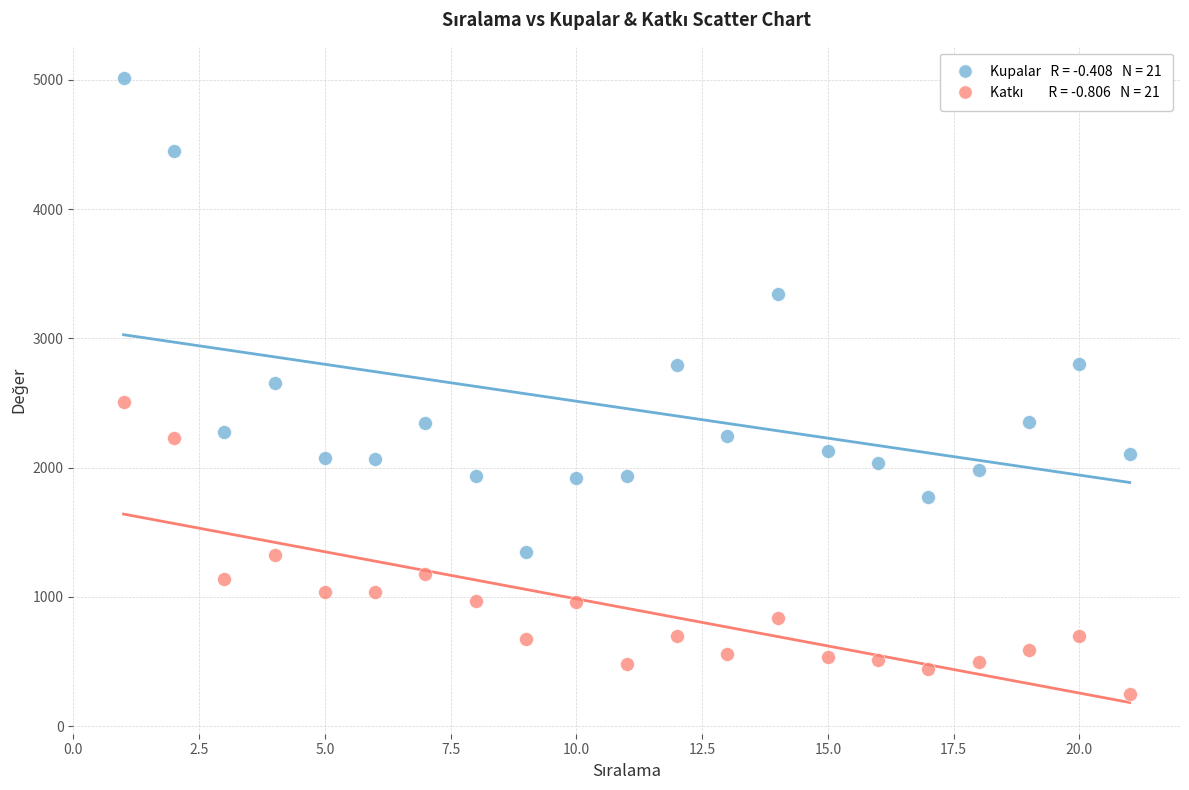

Across all data points, what is the range of Y values (max minus min)?

4762